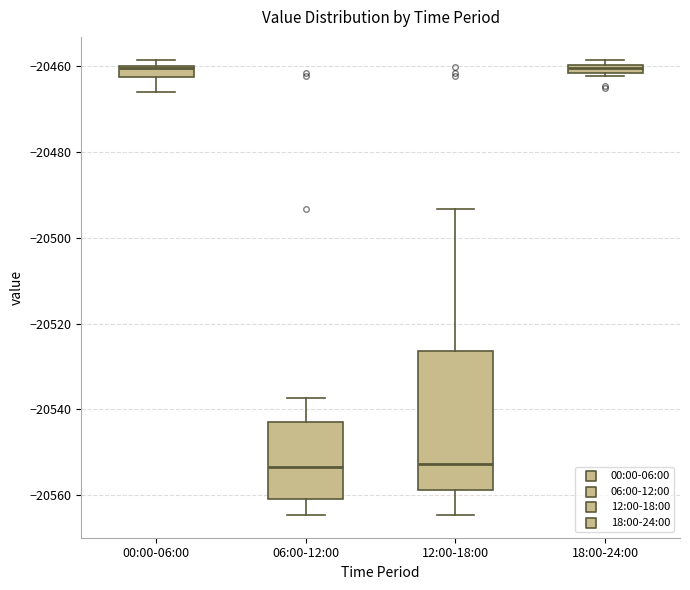

Which box is the tallest, from its lower edge to its upper edge?

12:00-18:00